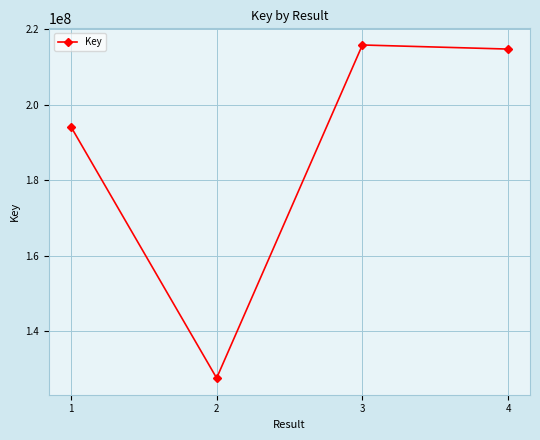

True or false: the data has more than 1 interior local peaks.

False